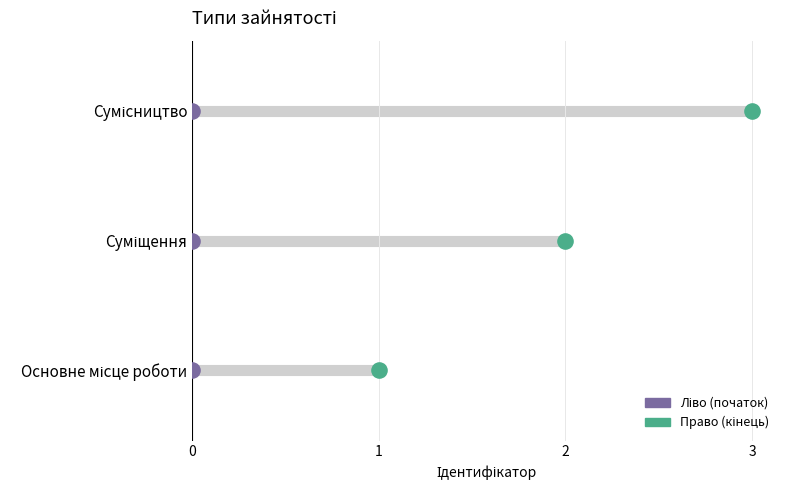

Approximately how many times larger is the value at Суміщення compared to Сумісництво?

0.7